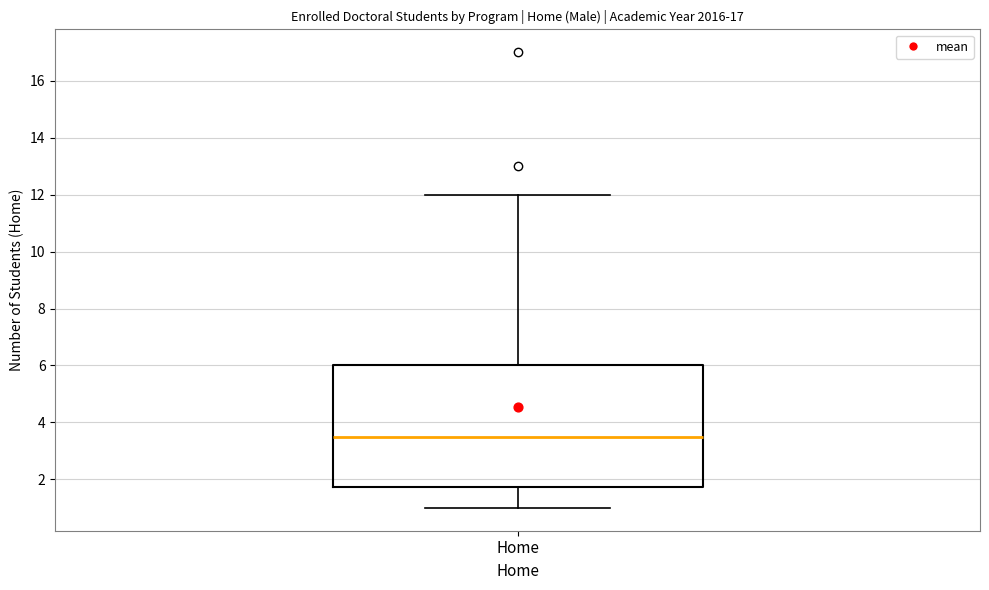

Transcribe this box plot: give where the median line is, the range the box spans, and where the two whiskers end, as read against the y-axis. The values are not printed on the chart, so give them approximately, as read against the axis.

median 3.6, box 1.8 to 6.0, whiskers 1.0 to 12.0